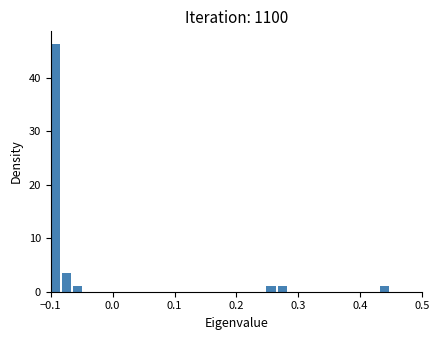

Around what value on the x-axis is the tallest bar? Give the approximate position of its centre, as read against the axis.

-0.09